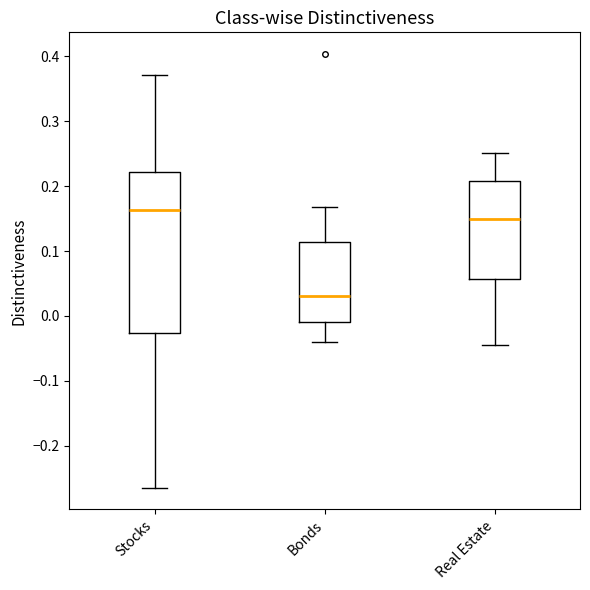

Where does the lower whisker of the box for Bonds end on the y-axis? The values are not printed on the chart, so give them approximately, as read against the axis.

-0.04